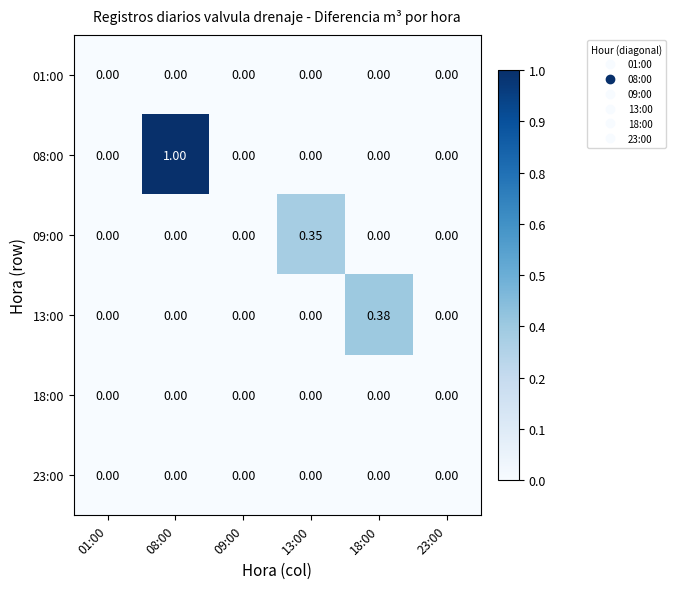

How many distinct data groups are displayed?

6